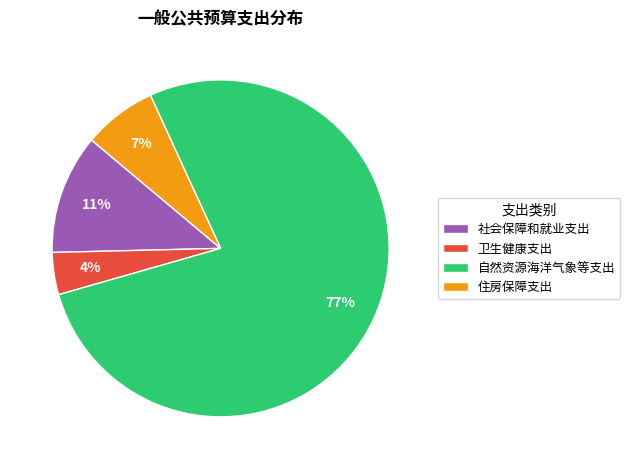

Approximately how many times larger is the value at 自然资源海洋气象等支出 compared to 卫生健康支出?

19.2